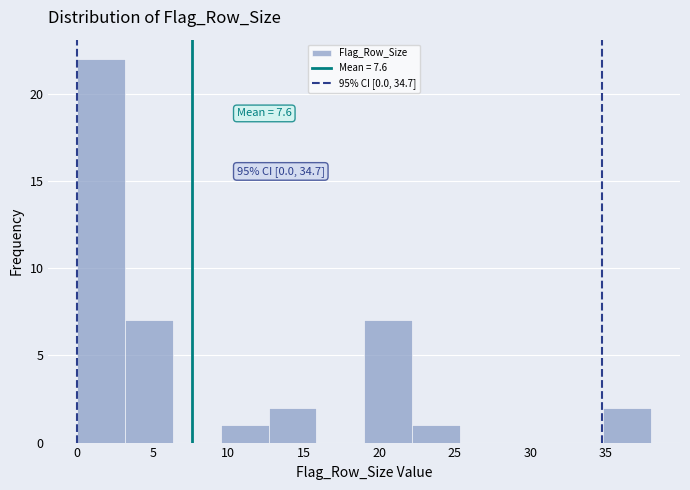

Over which range of the x-axis is the bar tallest?

0.0 to 3.0